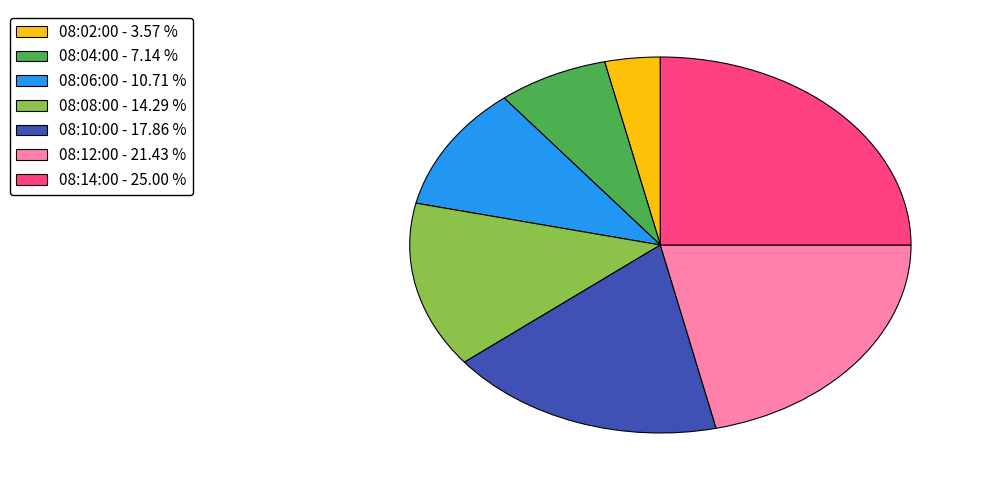

Do 08:14:00 - 25.00 % and 08:06:00 - 10.71 % together represent more than half of the pie?

No